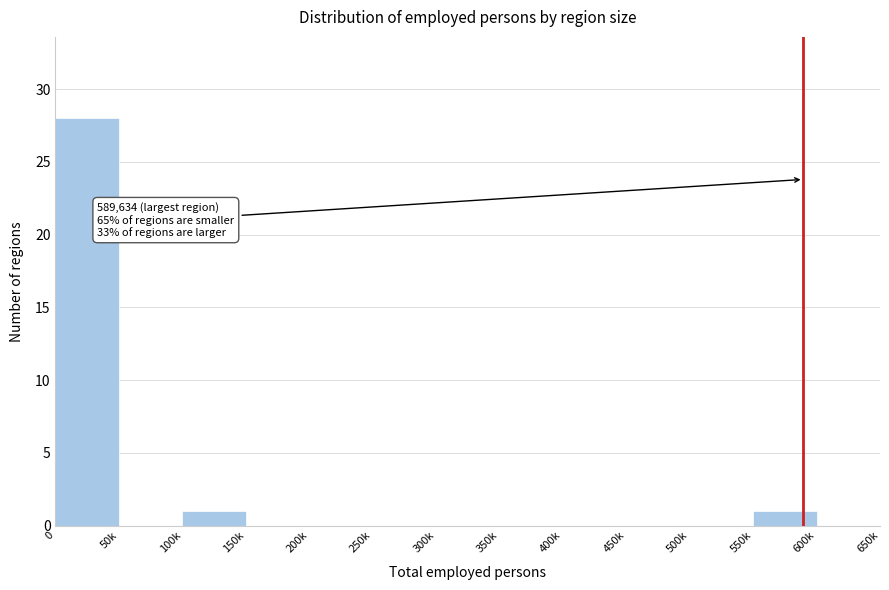

The value at 450k is 18. True or false?

False